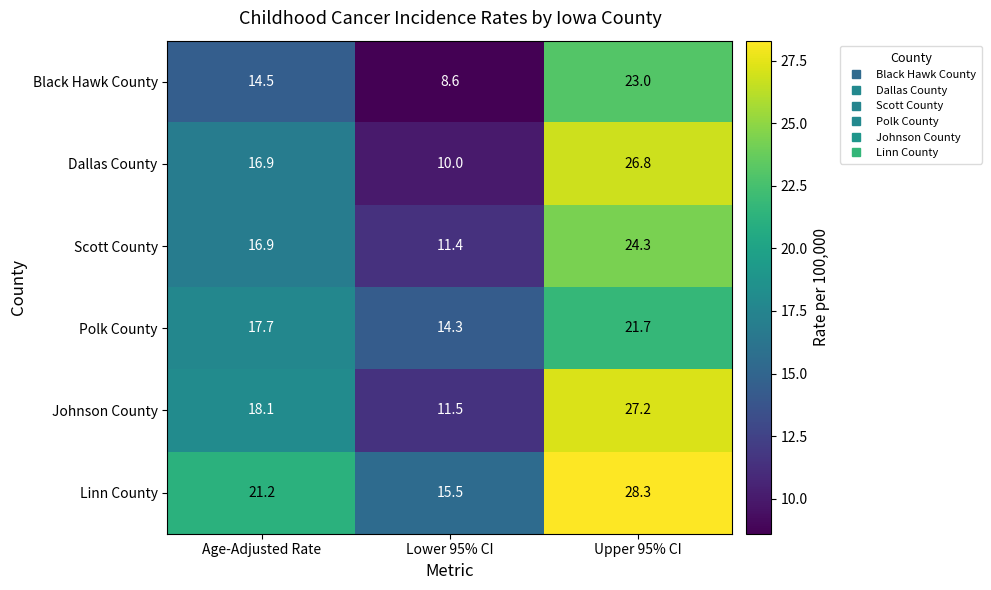

Between Age-Adjusted Rate and Lower 95% CI, which series saw the biggest shift?

Dallas County